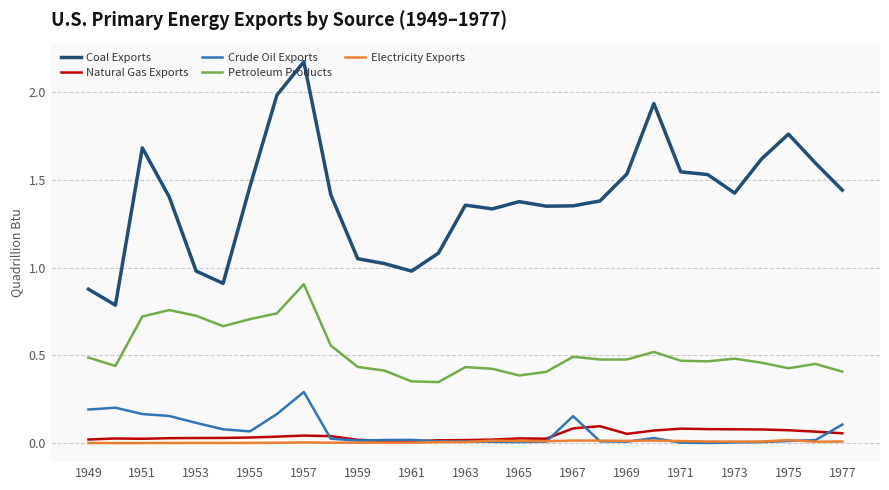

Count the number of categories in the chart.

29